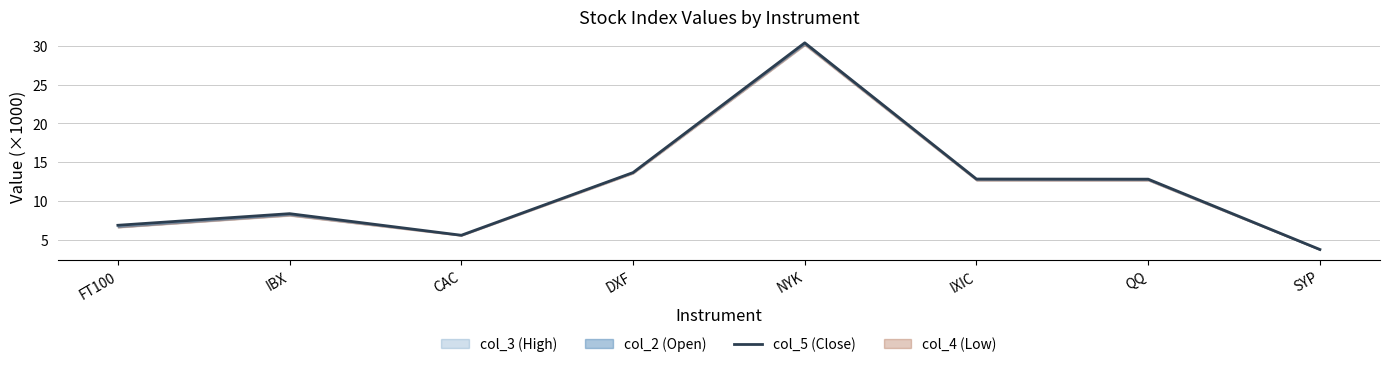

Is it true that the value at NYK is 10.0?

False